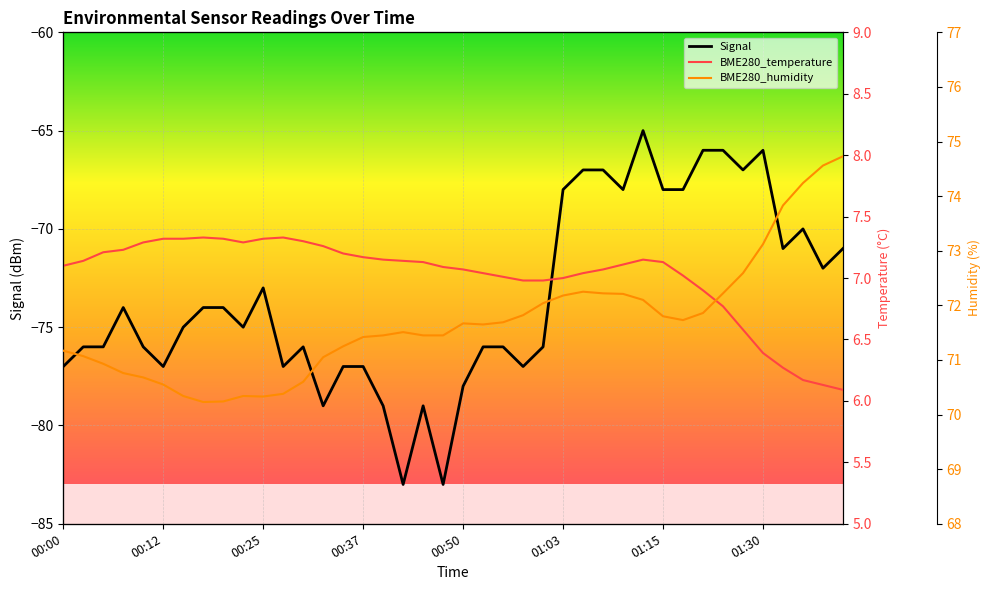

What is the maximum value for Signal?

-65